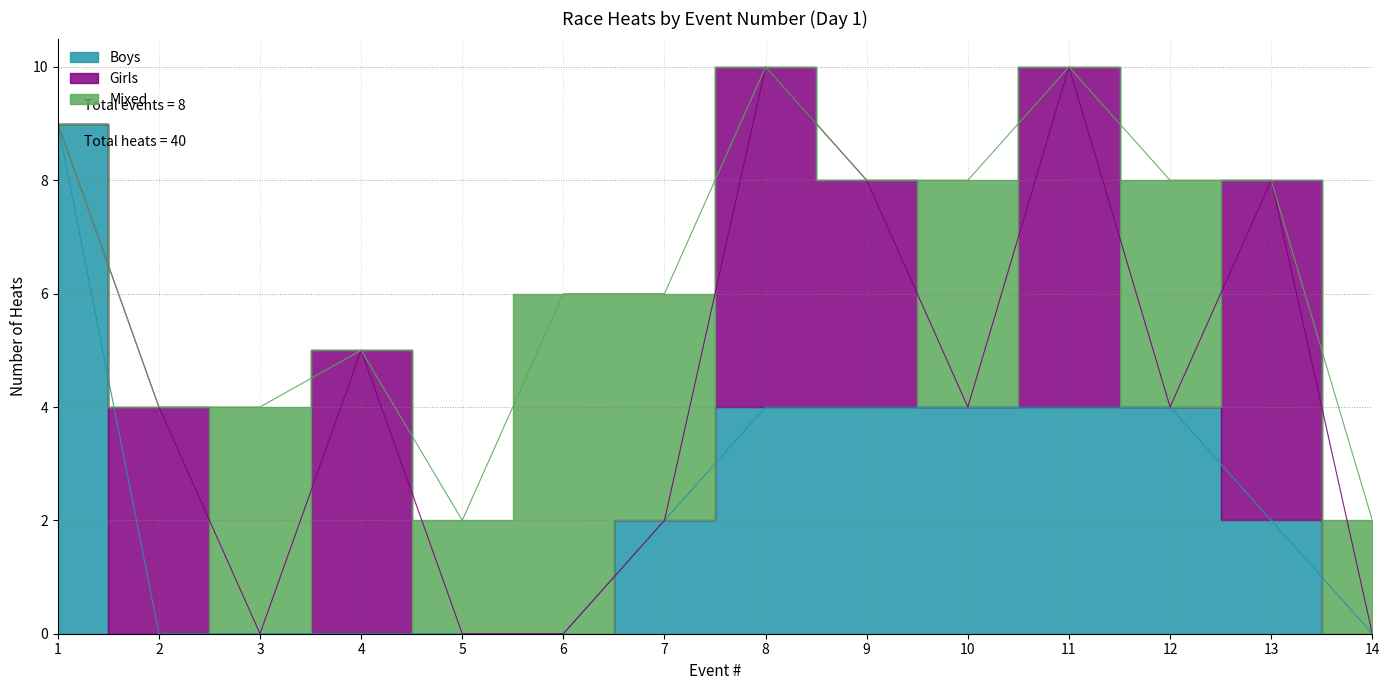

True or false: Boys and Mixed intersect in this chart.

True